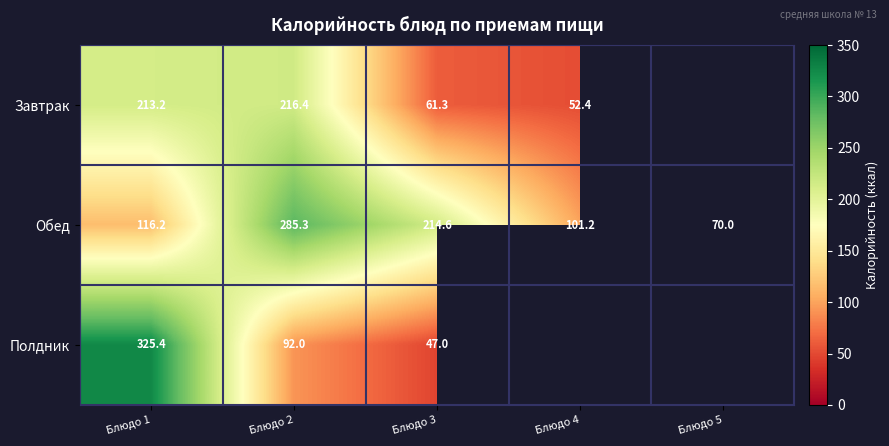

Rank the series at Блюдо 3 from lowest to highest value.

Полдник, Завтрак, Обед